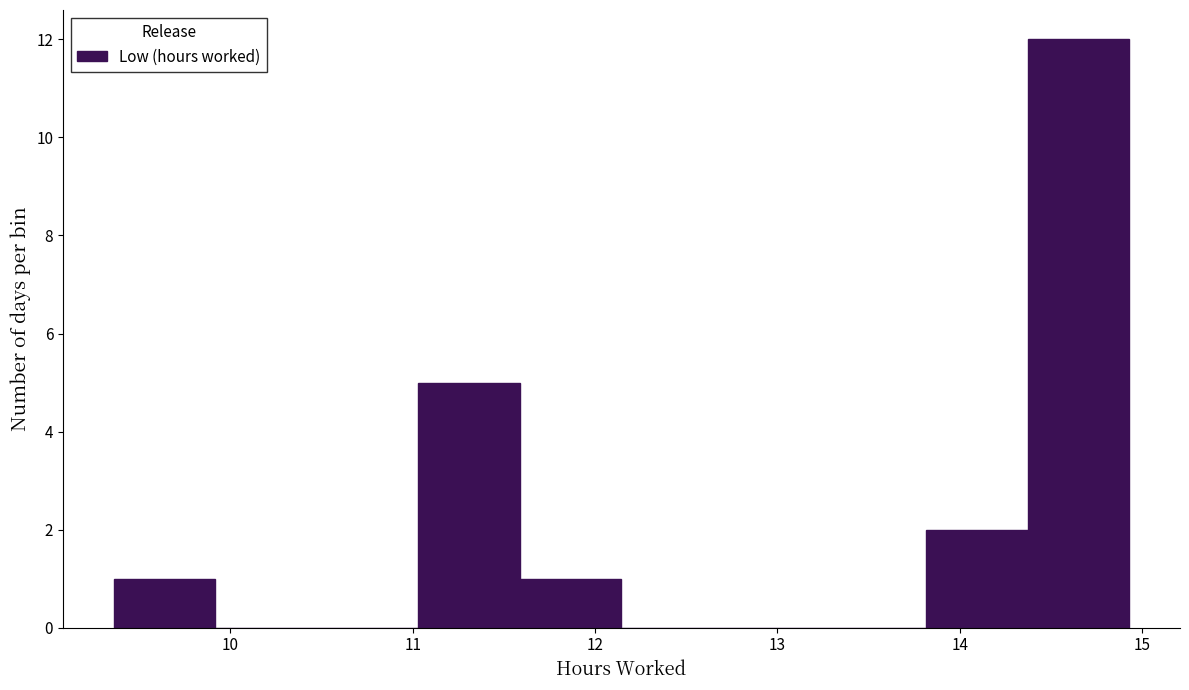

Which range on the x-axis has the tallest bar?

14.4 to 14.9